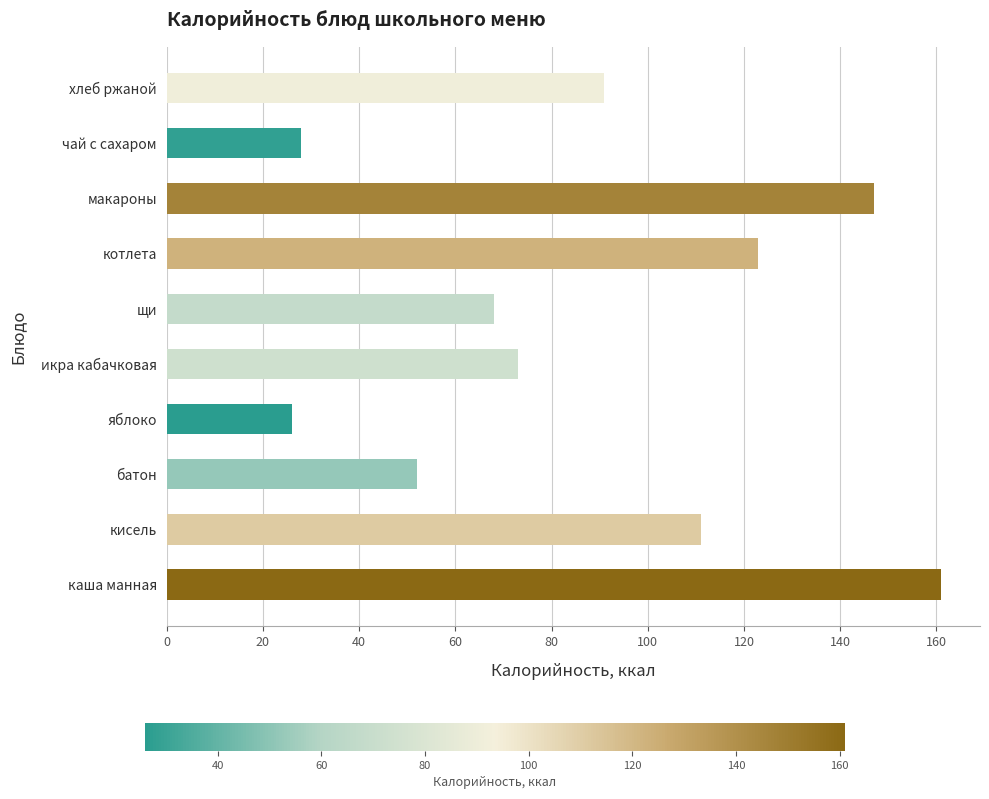

List the labels in order of value, largest first.

каша манная, макароны, котлета, кисель, хлеб ржаной, икра кабачковая, щи, батон, чай с сахаром, яблоко